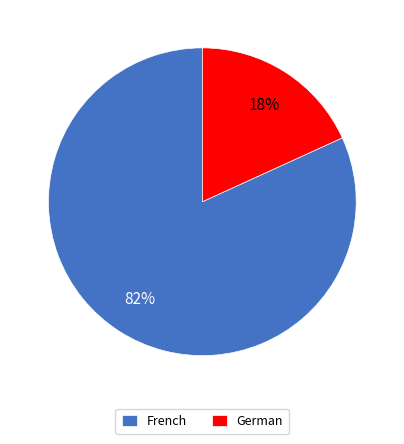

Is there any slice that represents more than half of the pie?

Yes